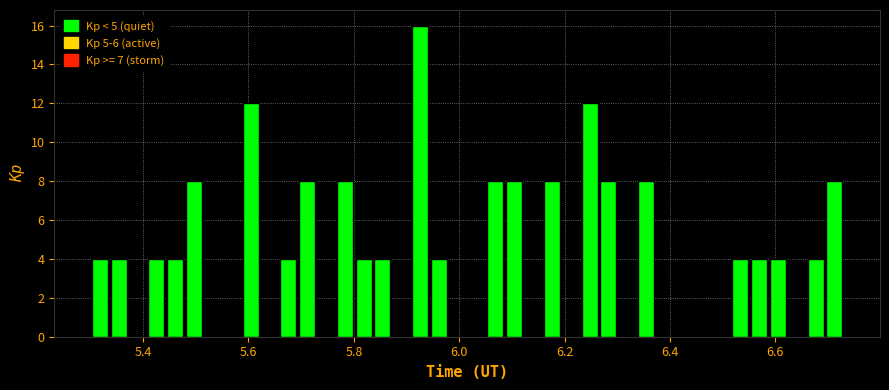

Read against the x-axis, roughly where is the centre of the tallest bar?

5.92